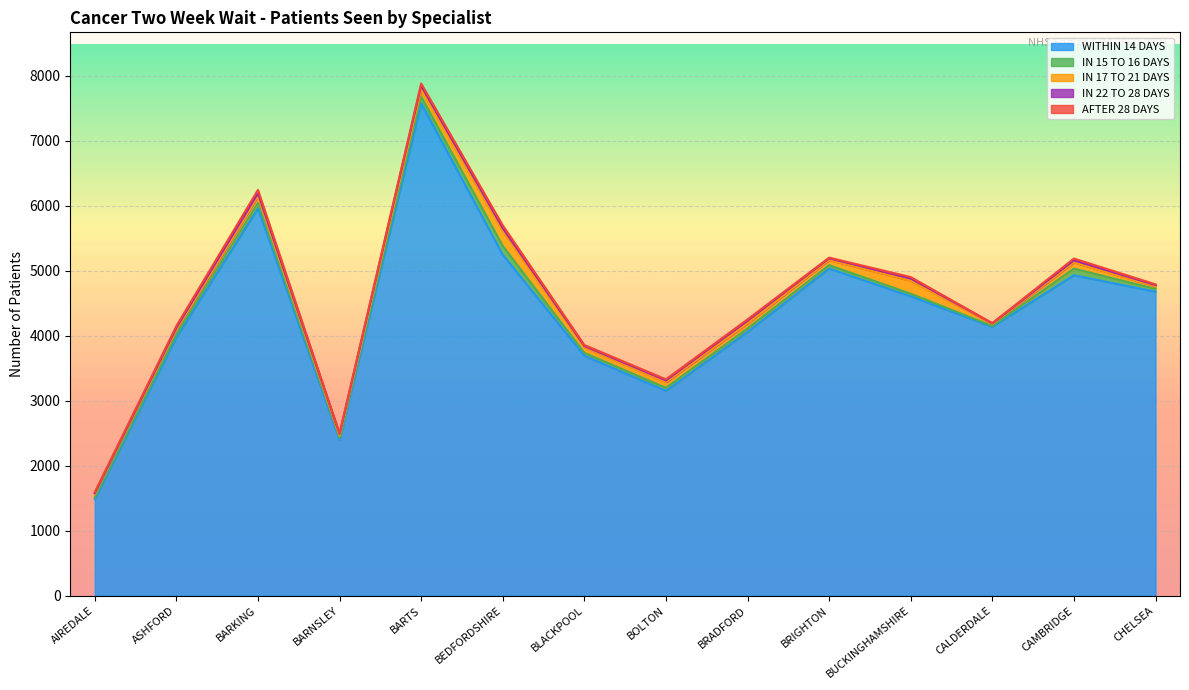

Is the value of WITHIN 14 DAYS at BARTS greater than the value of IN 15 TO 16 DAYS at CHELSEA?

Yes